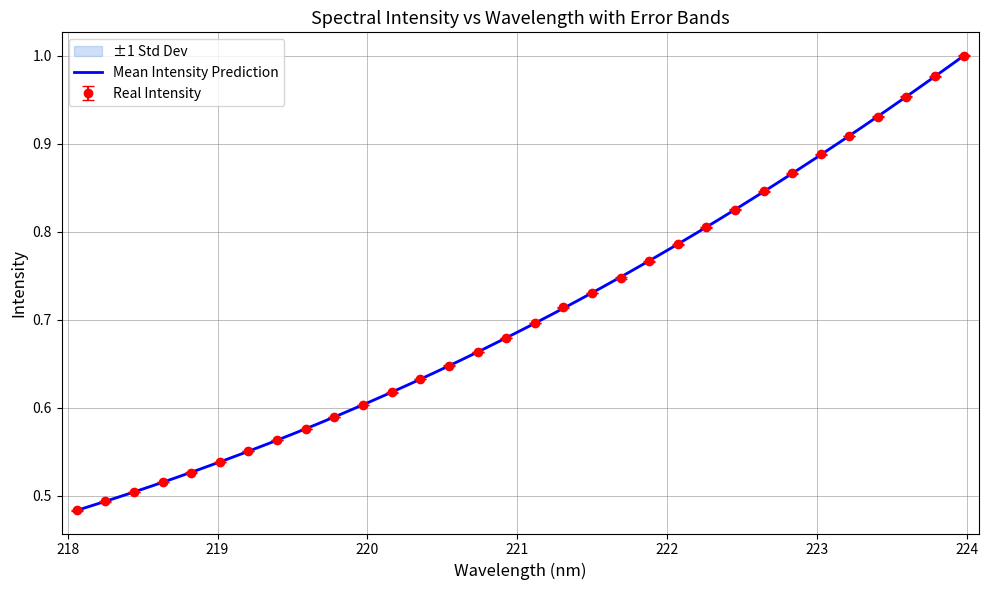

Is the value of y at 16 greater than the value of x at 30?

No